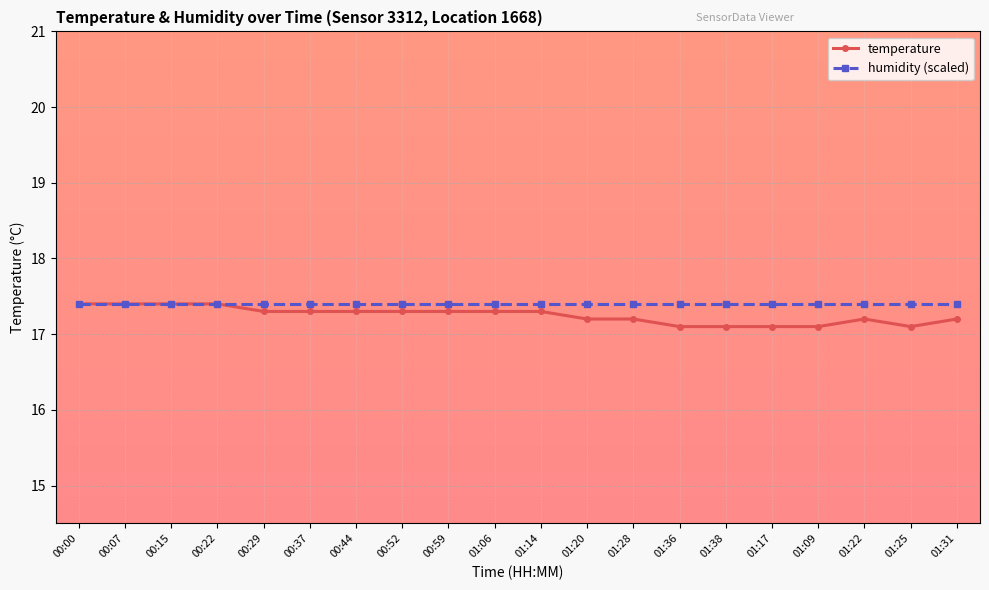

Which series has the largest range (max minus min)?

temperature